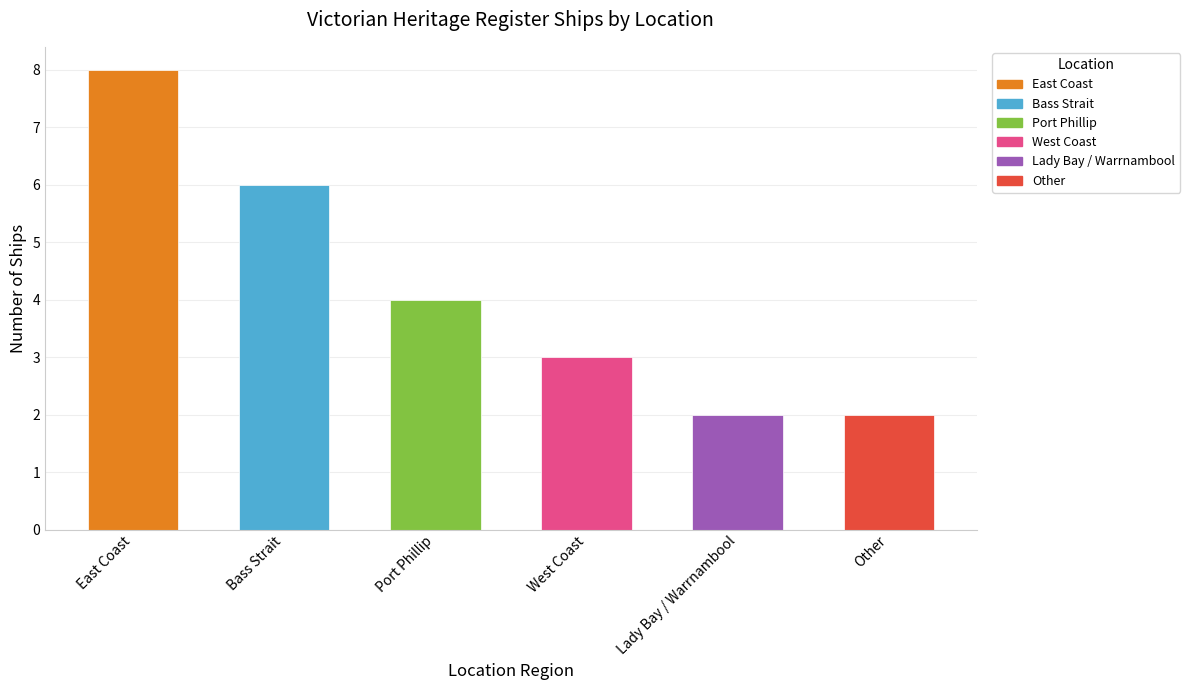

At which label does the data first exceed 4?

East Coast